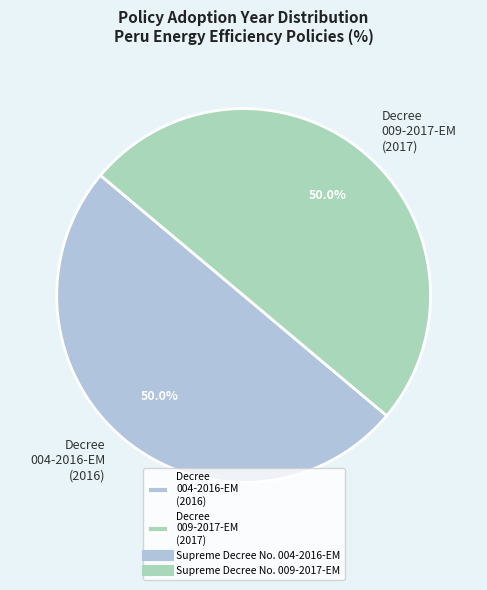

Combined, do Decree 009-2017-EM (2017) and Decree 004-2016-EM (2016) account for over 50%?

Yes